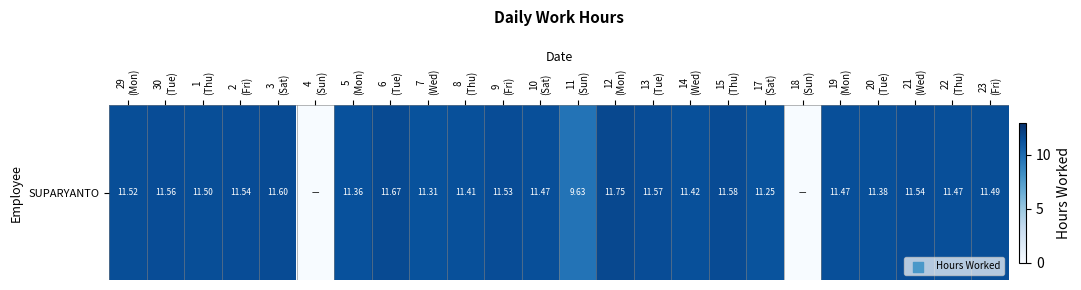

How many values are below 11?

3